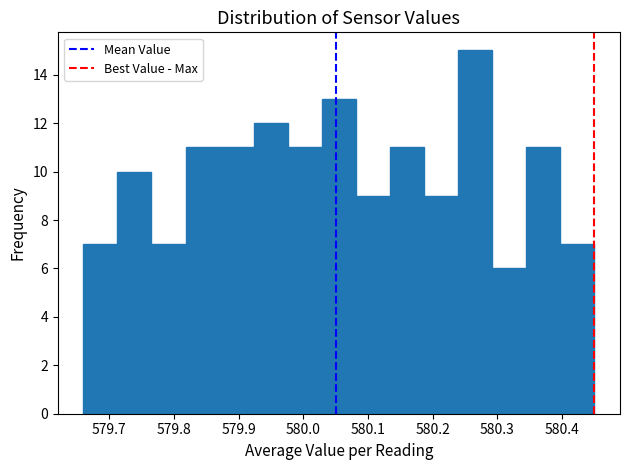

Reading left to right, list every bar in this chart as the range it spans on the x-axis followed by its height. Neither the bar edges nor the heights are printed on the chart, so give them approximately, as read against the axes.

579.66 to 579.71: 7
579.71 to 579.77: 10
579.77 to 579.82: 7
579.82 to 579.87: 11
579.87 to 579.92: 11
579.92 to 579.98: 12
579.98 to 580.03: 11
580.03 to 580.08: 13
580.08 to 580.13: 9
580.13 to 580.19: 11
580.19 to 580.24: 9
580.24 to 580.29: 15
580.29 to 580.34: 6
580.34 to 580.40: 11
580.40 to 580.45: 7